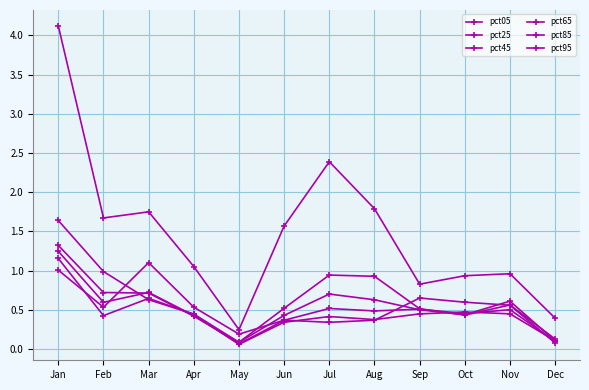

Count the number of categories in the chart.

12